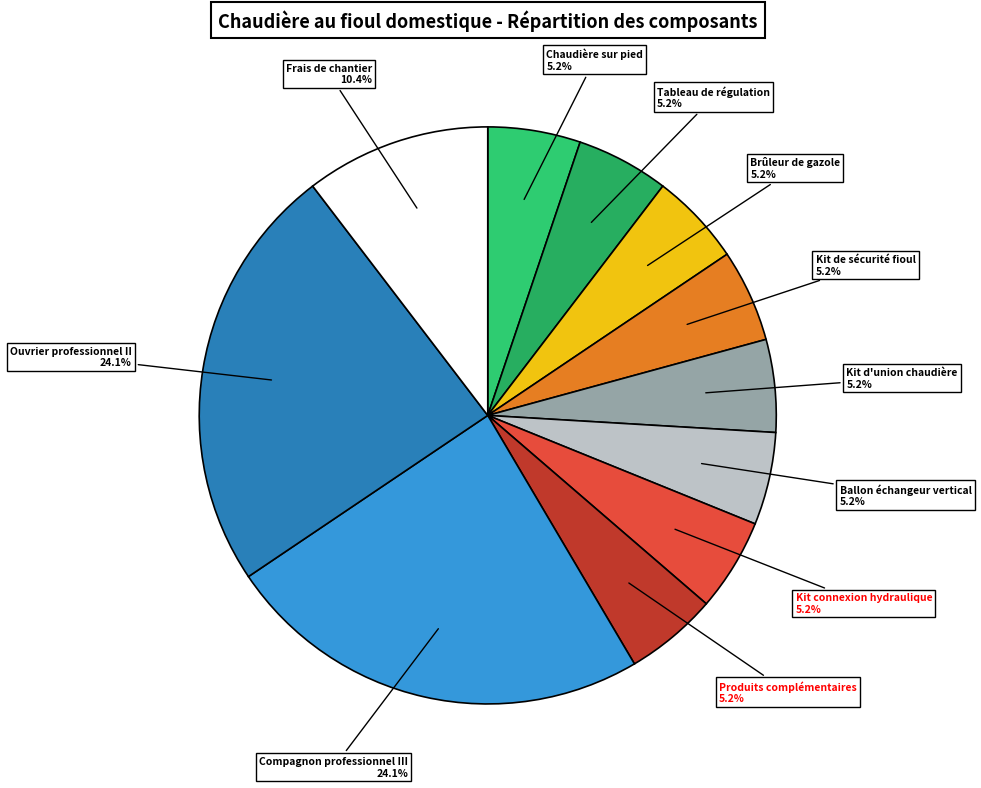

To the nearest percent, what is the average slice percentage?

9%